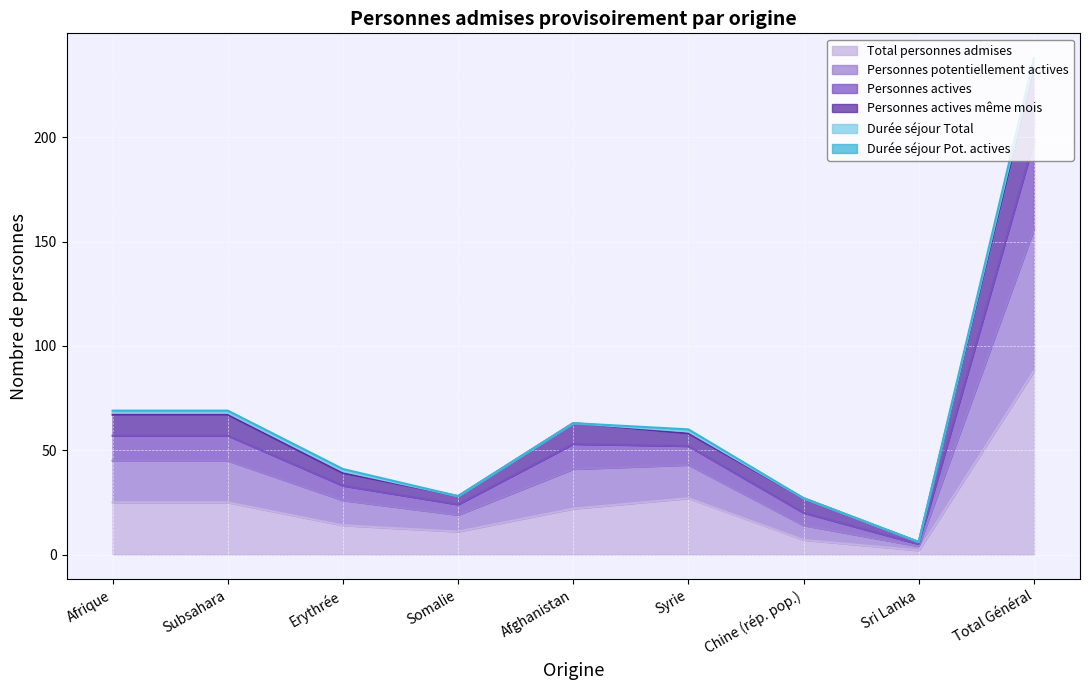

How many values in the Total personnes admises series exceed 22?

4